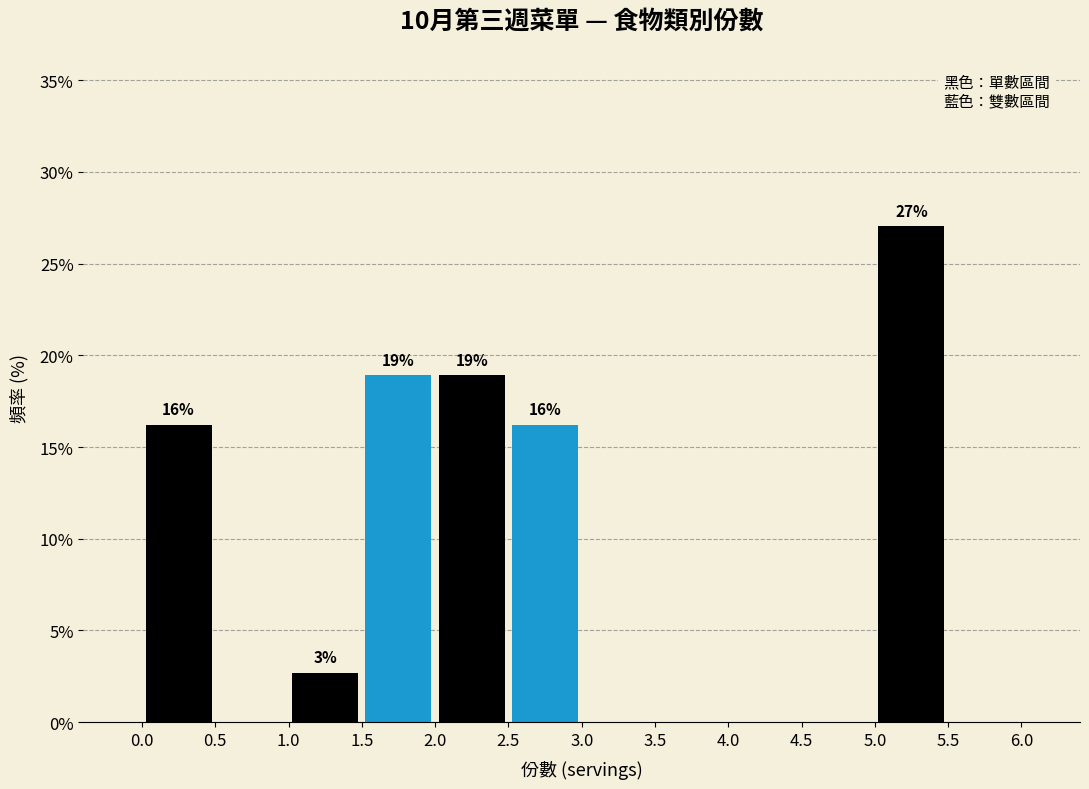

Which range on the x-axis has the tallest bar?

5.0 to 5.5